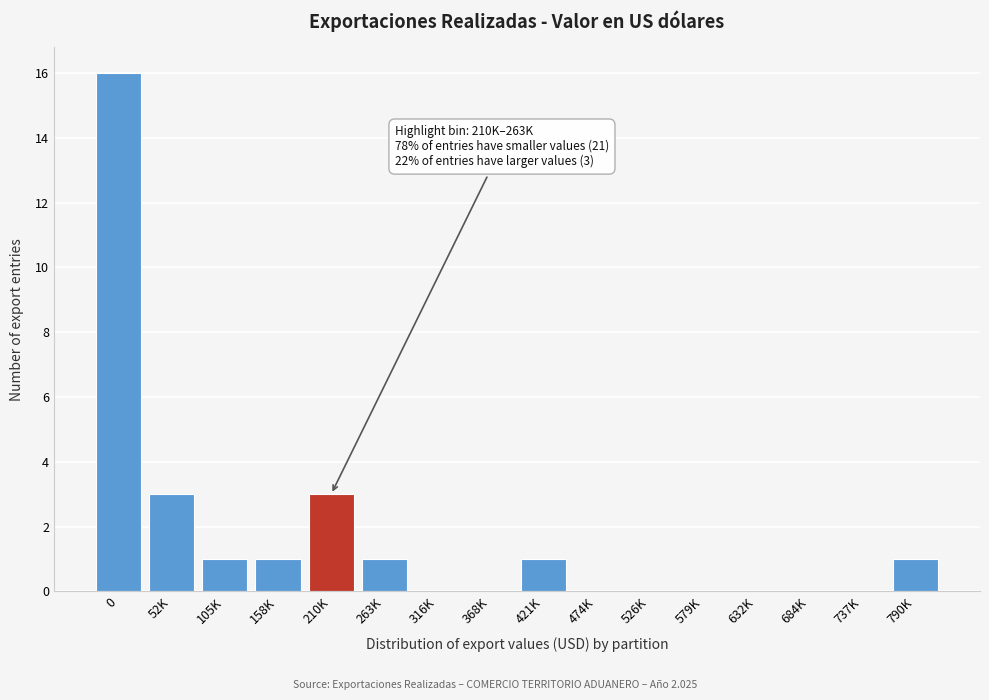

Reading right to left, transcribe all the data shown in this chart.

790K=1	737K=0	684K=0	632K=0	579K=0	526K=0	474K=0	421K=1	368K=0	316K=0	263K=1	210K=3	158K=1	105K=1	52K=3	0=16